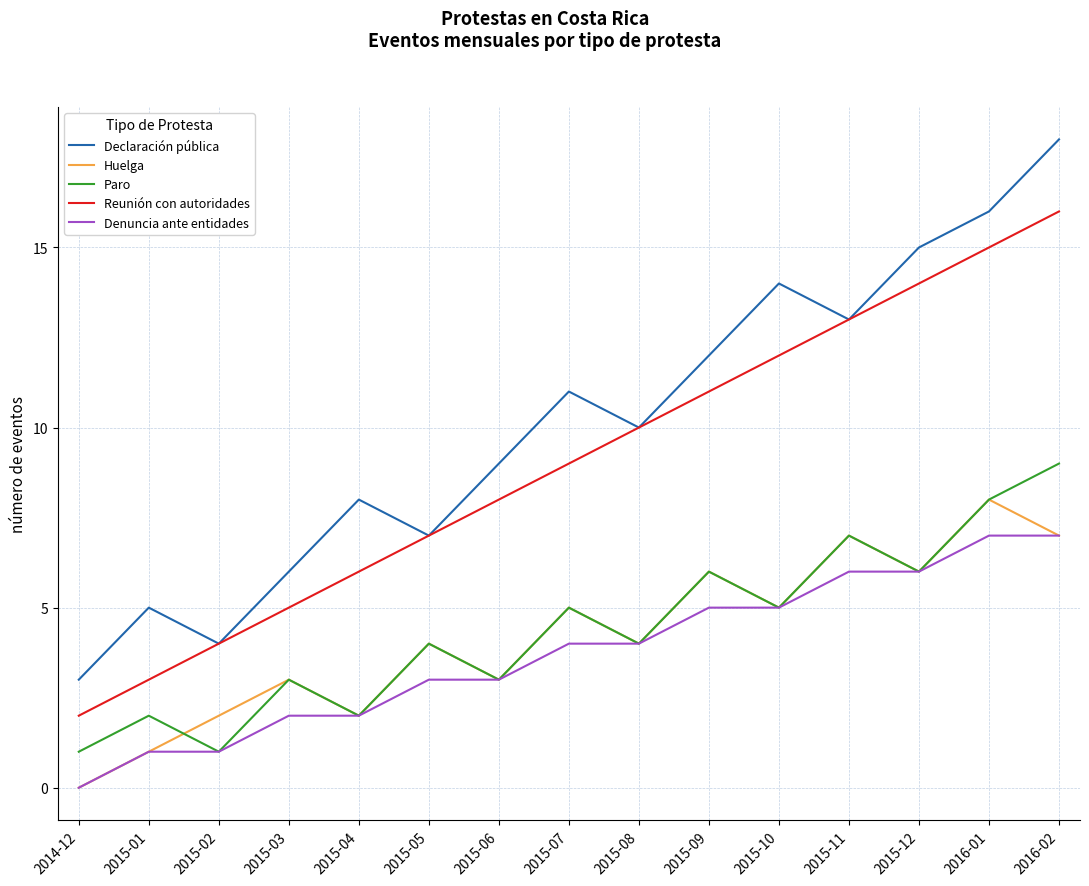

Which label corresponds to the largest value in the chart?

2016-02